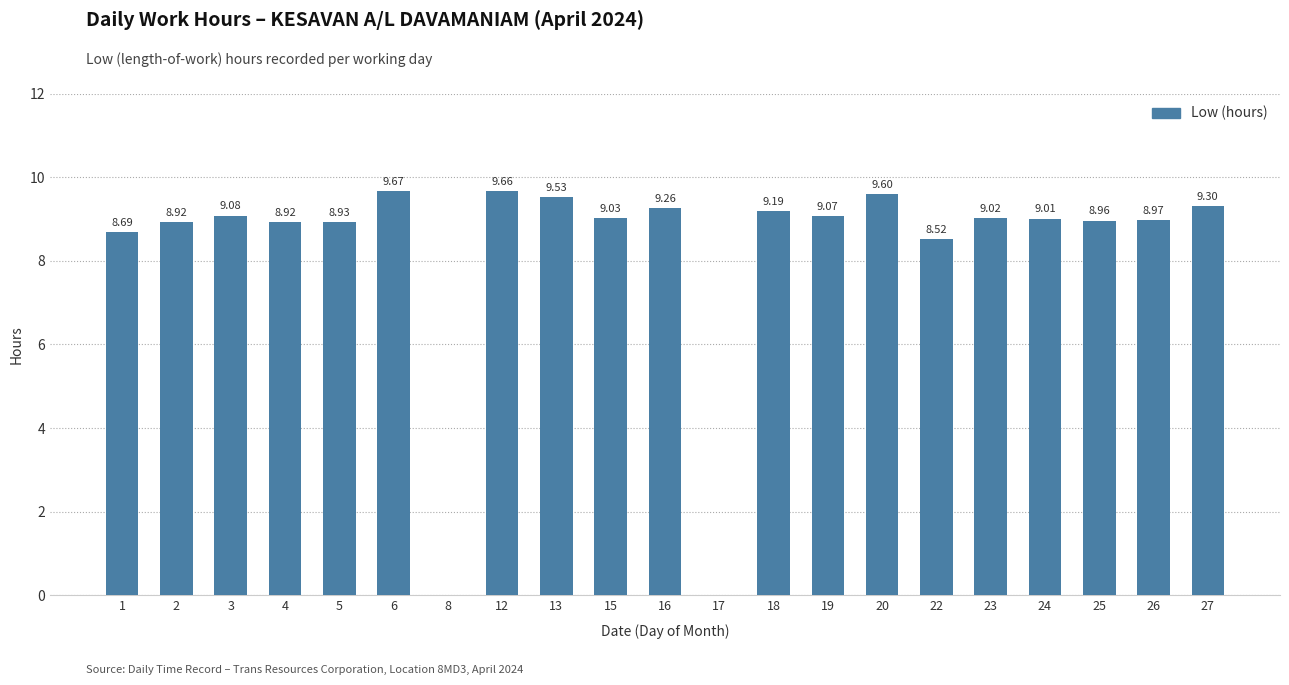

What is the sum of all values?

173.3